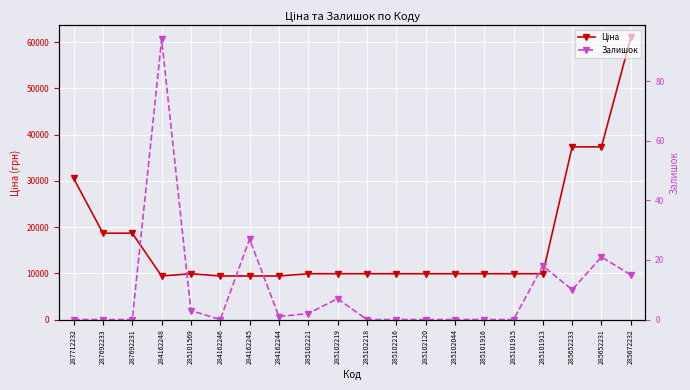

Where is Ціна nearest to the value 35220?

285652233